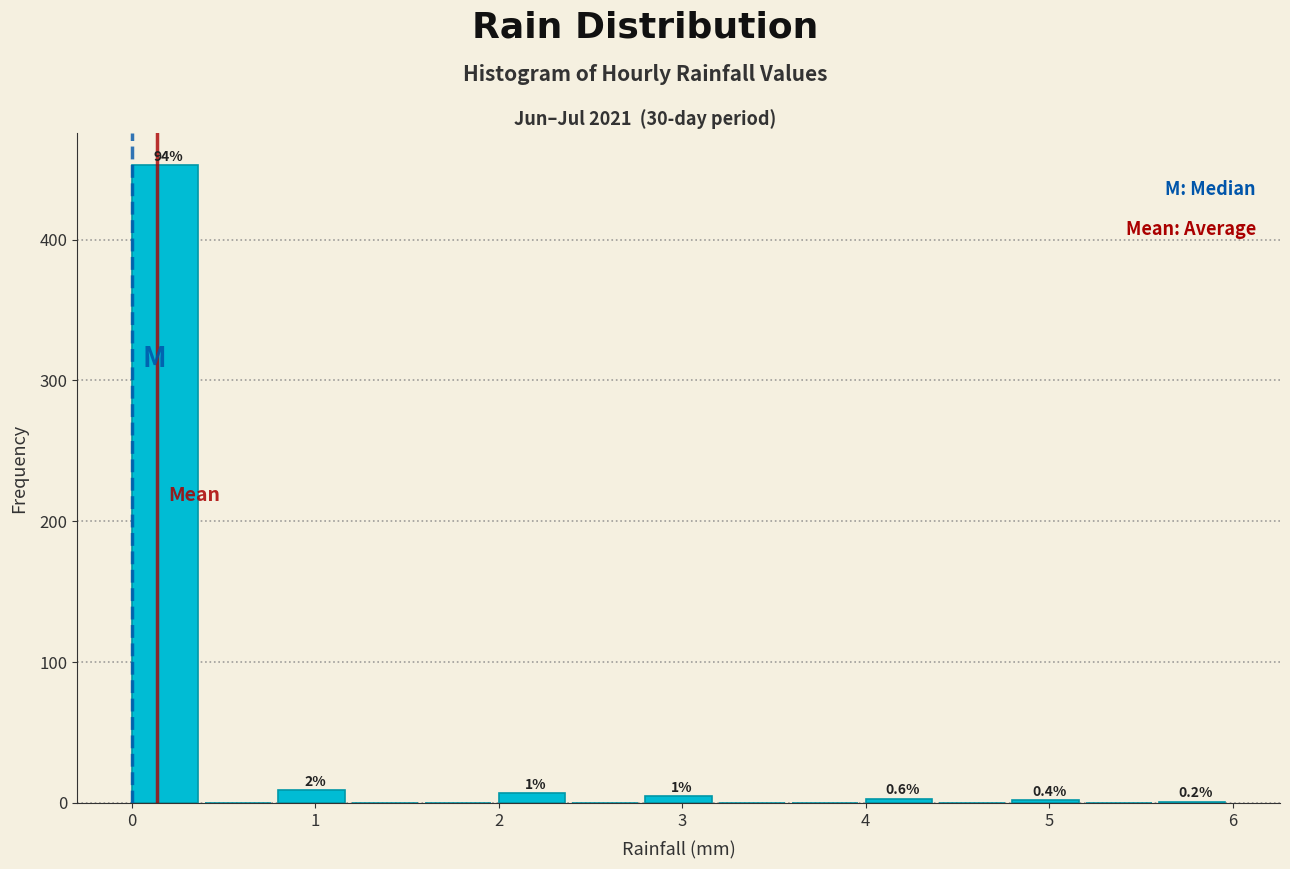

Over which range of the x-axis is the bar tallest?

0.0 to 0.4